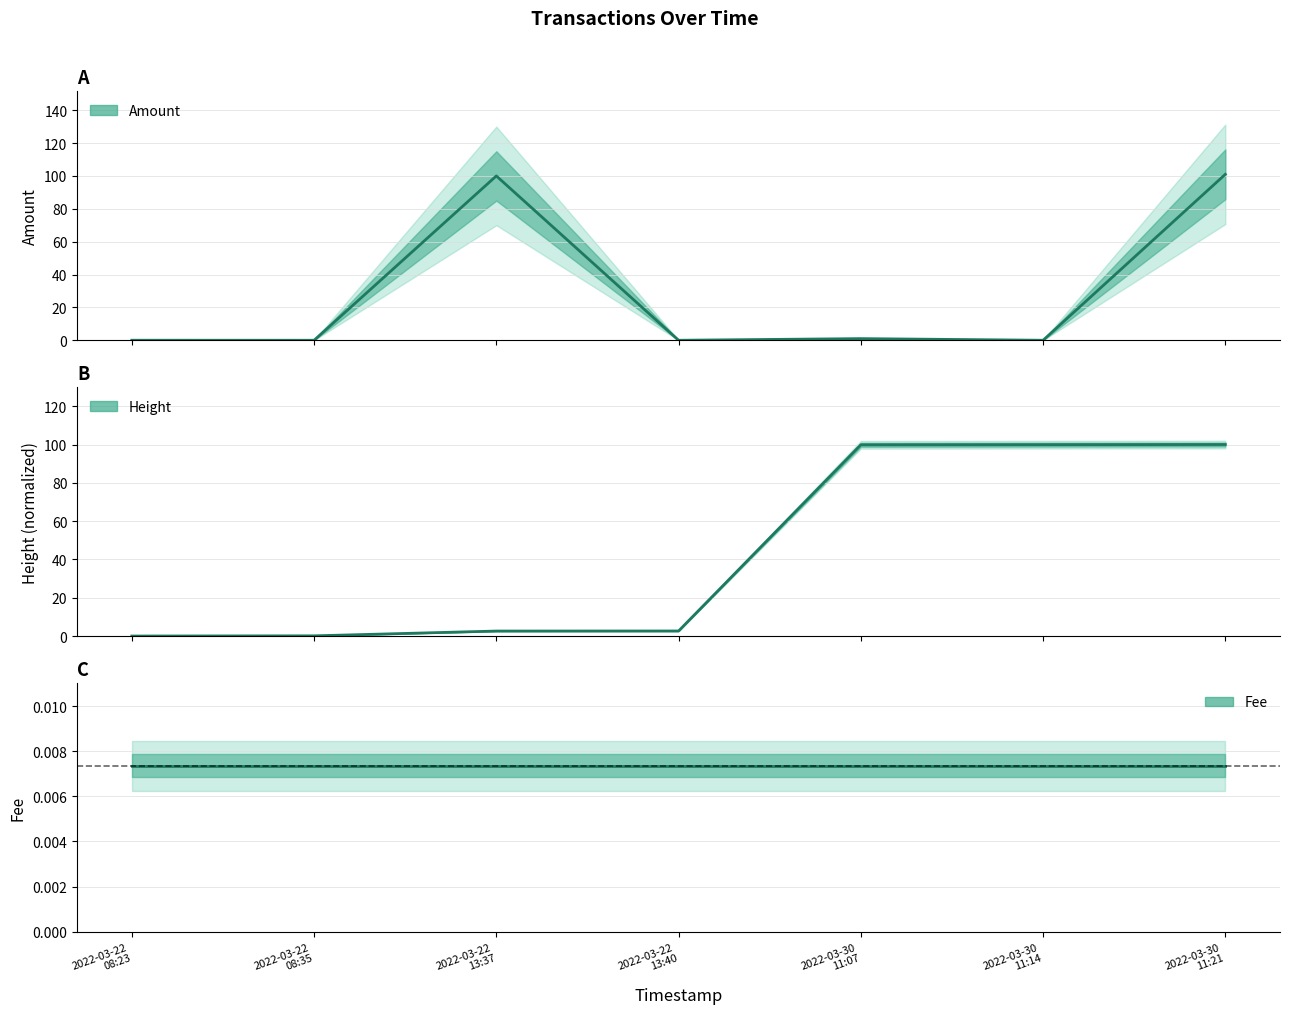

The Height_scaled series shows 163.1 at 2022-03-30 11:07. True or false?

False